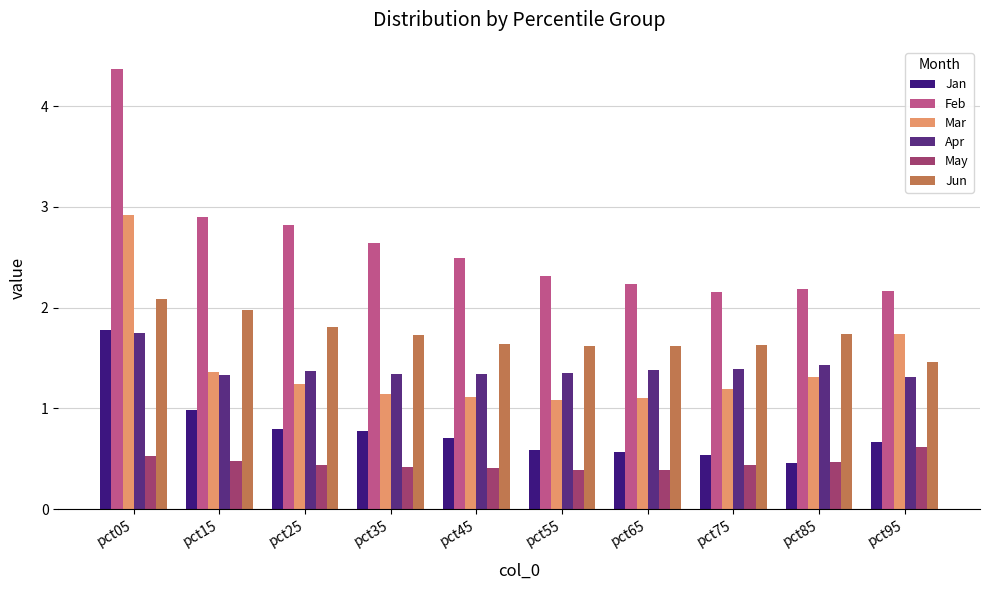

What is the difference between the highest and lowest values at pct85?

1.7